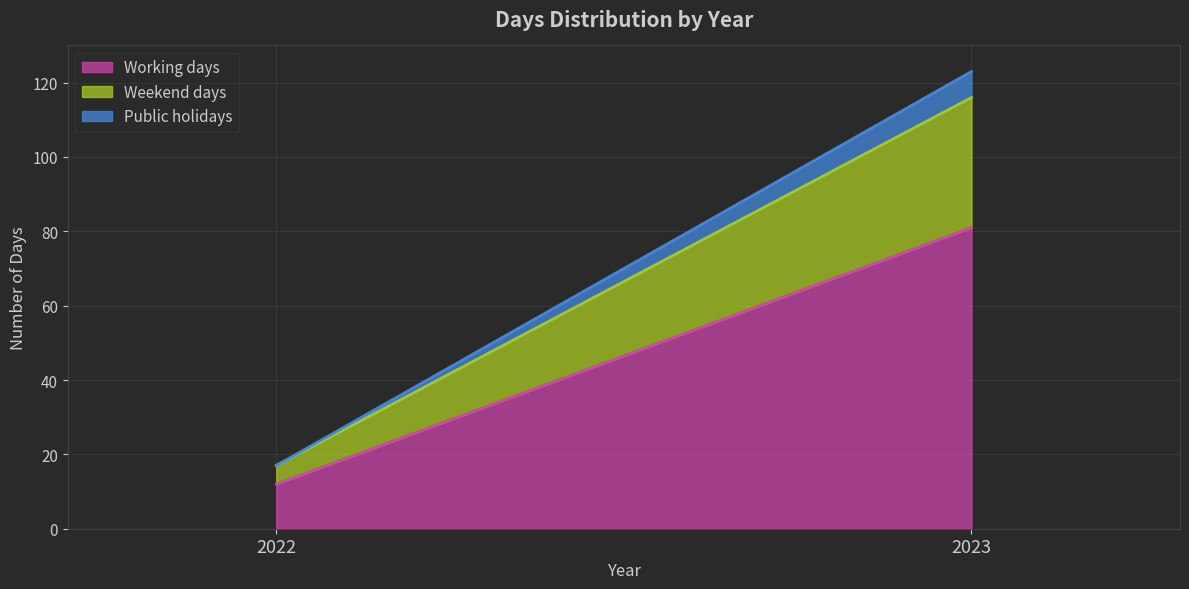

Rank the series by their maximum value, from highest to lowest.

Working days, Weekend days, Public holidays